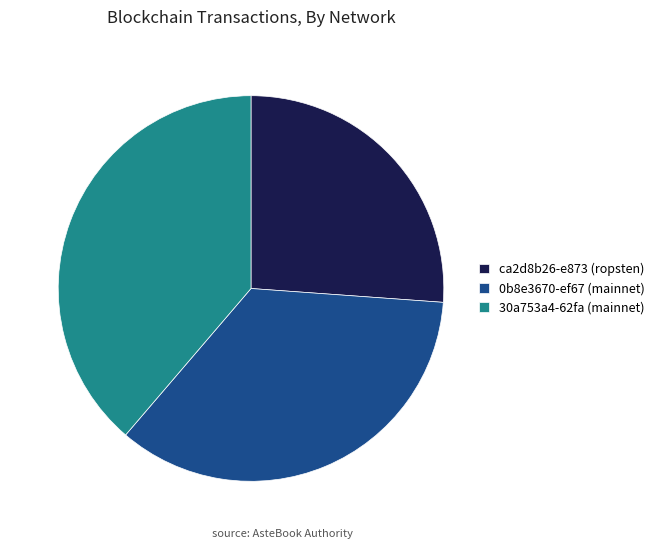

Approximately how many times larger is the value at 0b8e3670-ef67 (mainnet) compared to ca2d8b26-e873 (ropsten)?

1.3